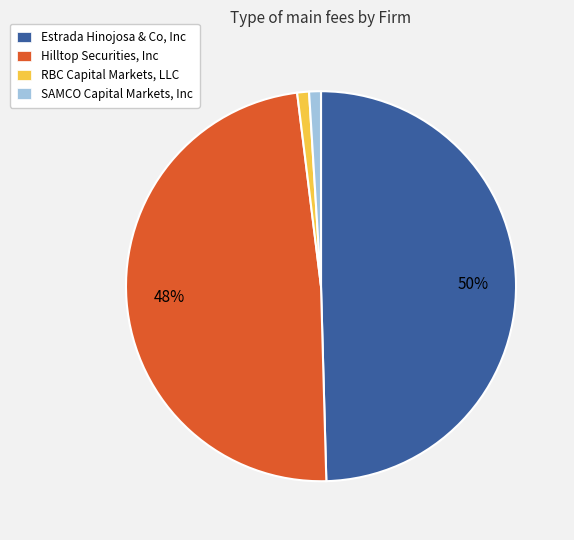

How many segments does this pie chart have?

4